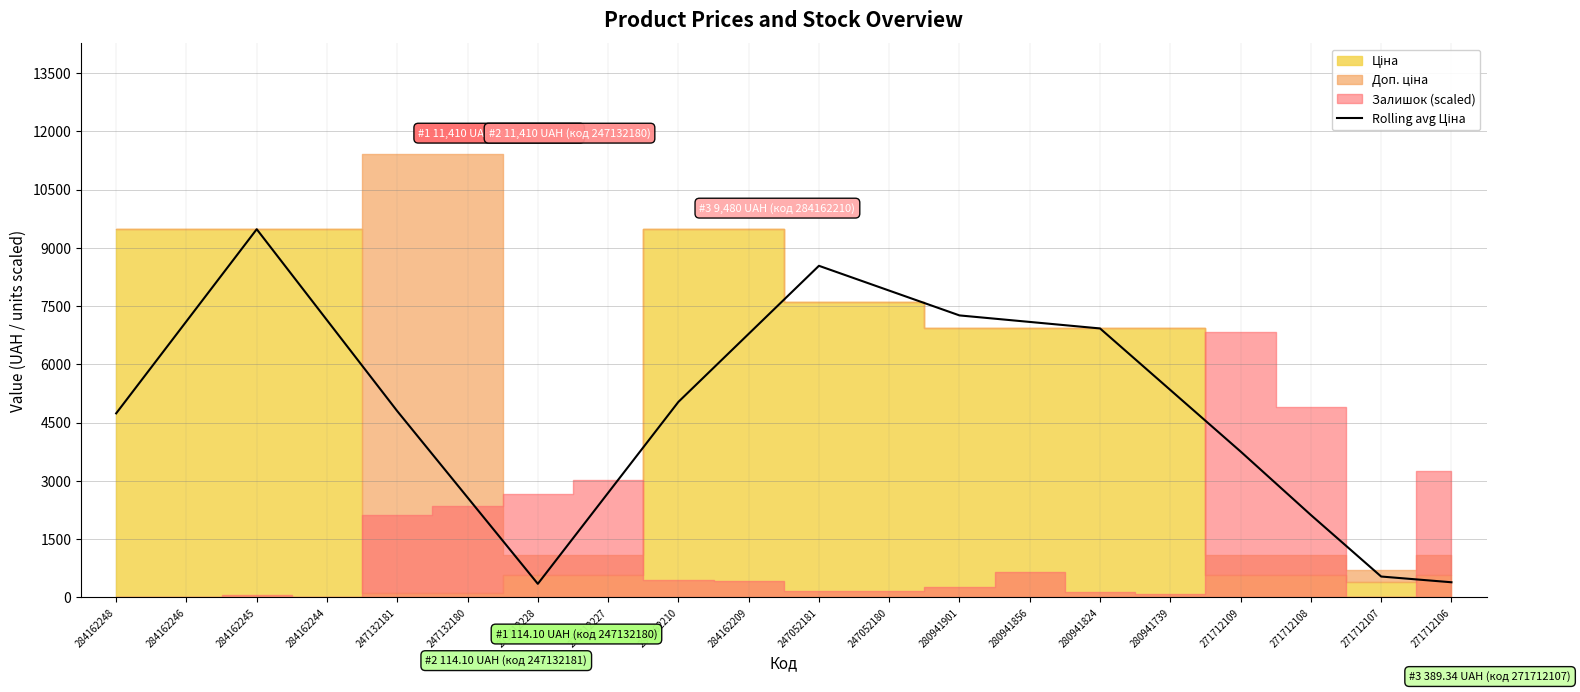

Count the number of categories in the chart.

20